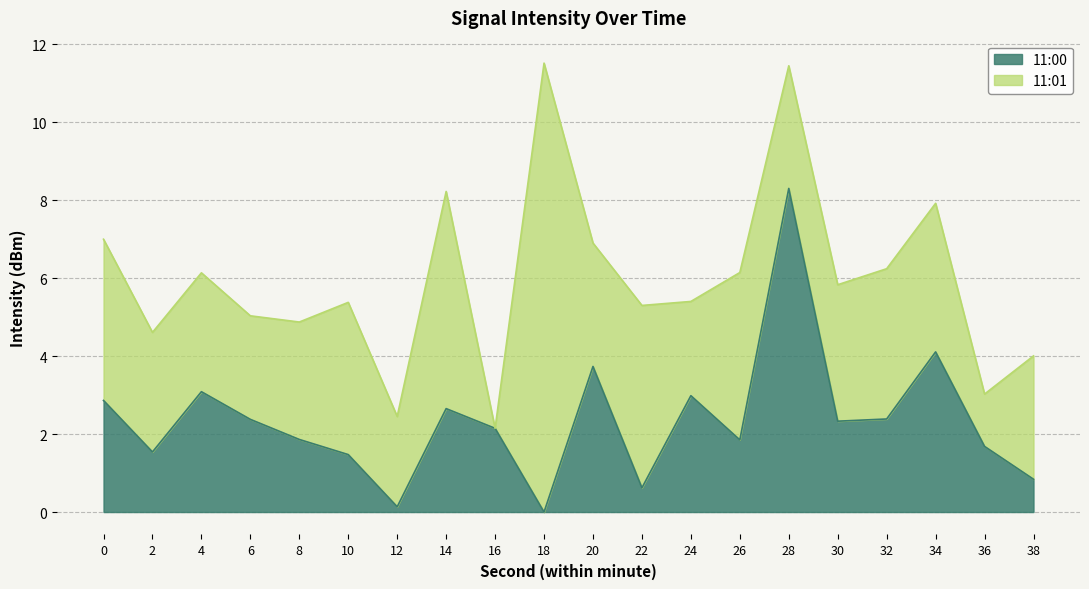

Reading right to left, what are all the values shown in this chart?

38=0.8	36=1.7	34=4.1	32=2.4	30=2.3	28=8.3	26=1.8	24=3.0	22=0.6	20=3.7	18=0.0	16=2.1	14=2.7	12=0.1	10=1.5	8=1.9	6=2.4	4=3.1	2=1.5	0=2.9